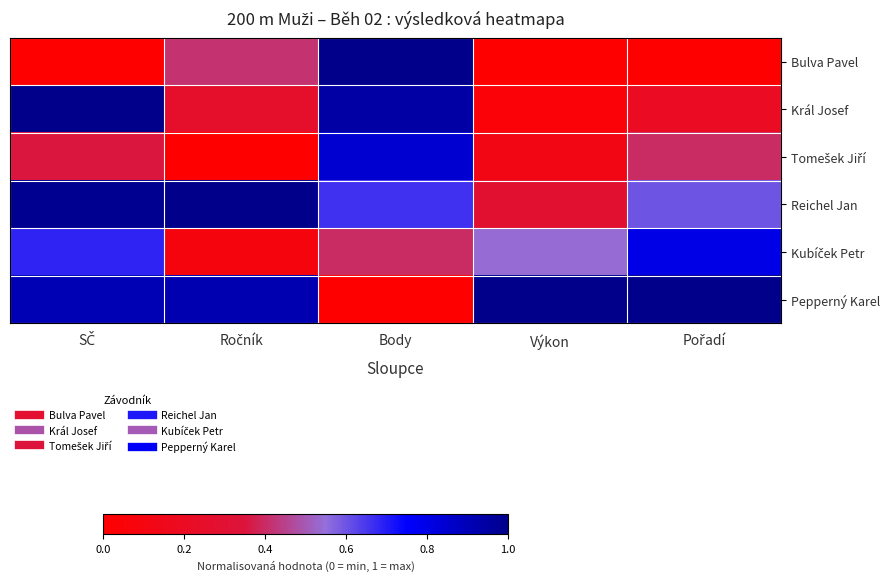

Which series has the widest spread of values?

Bulva Pavel